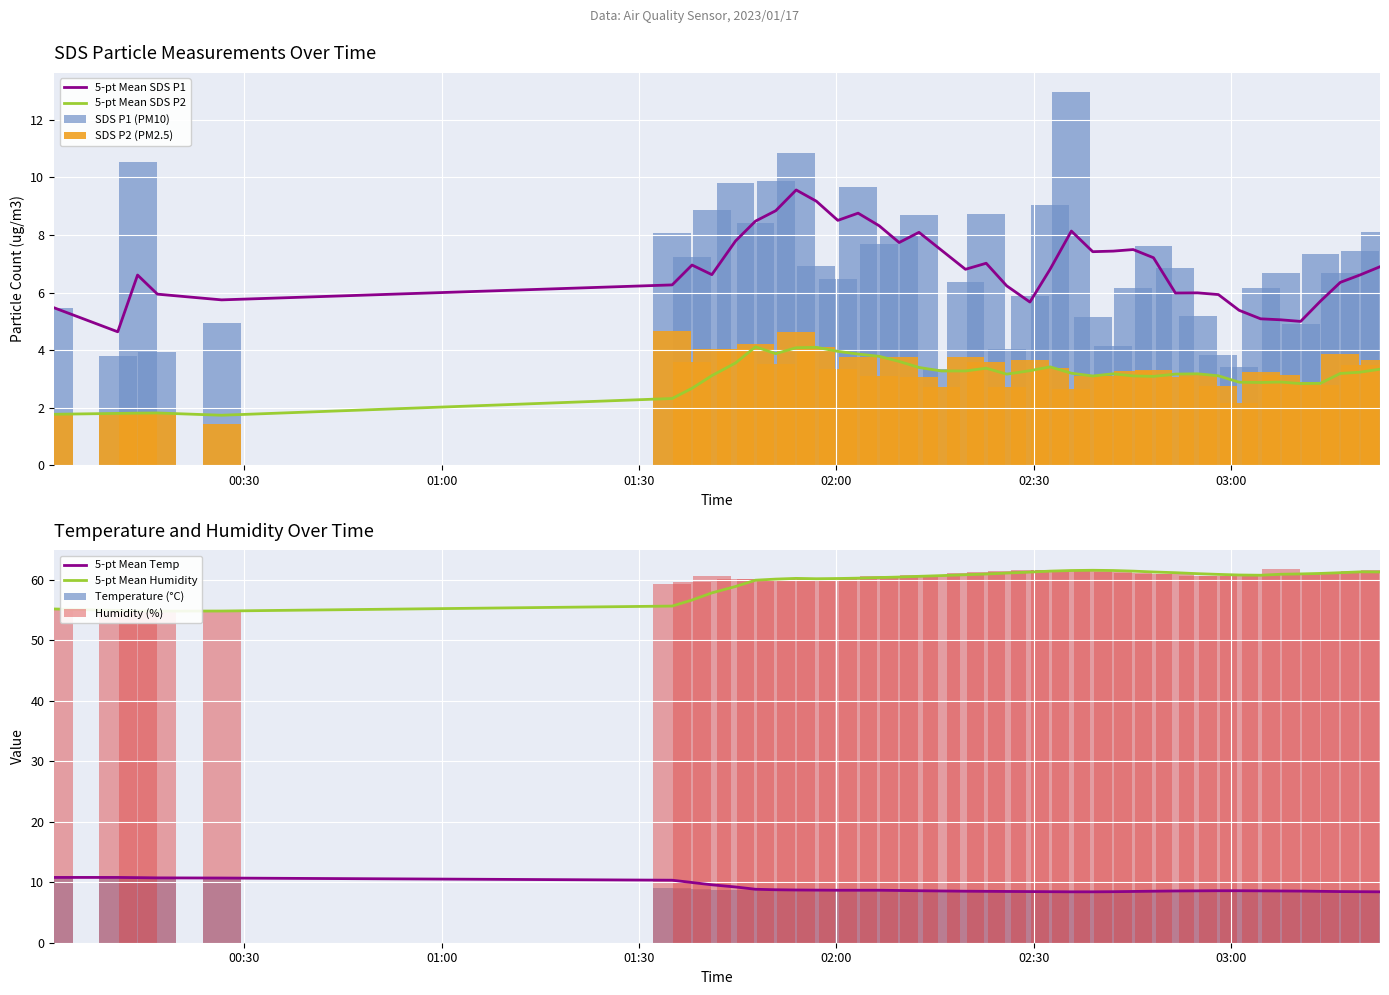

How many bars are there in each group?

4